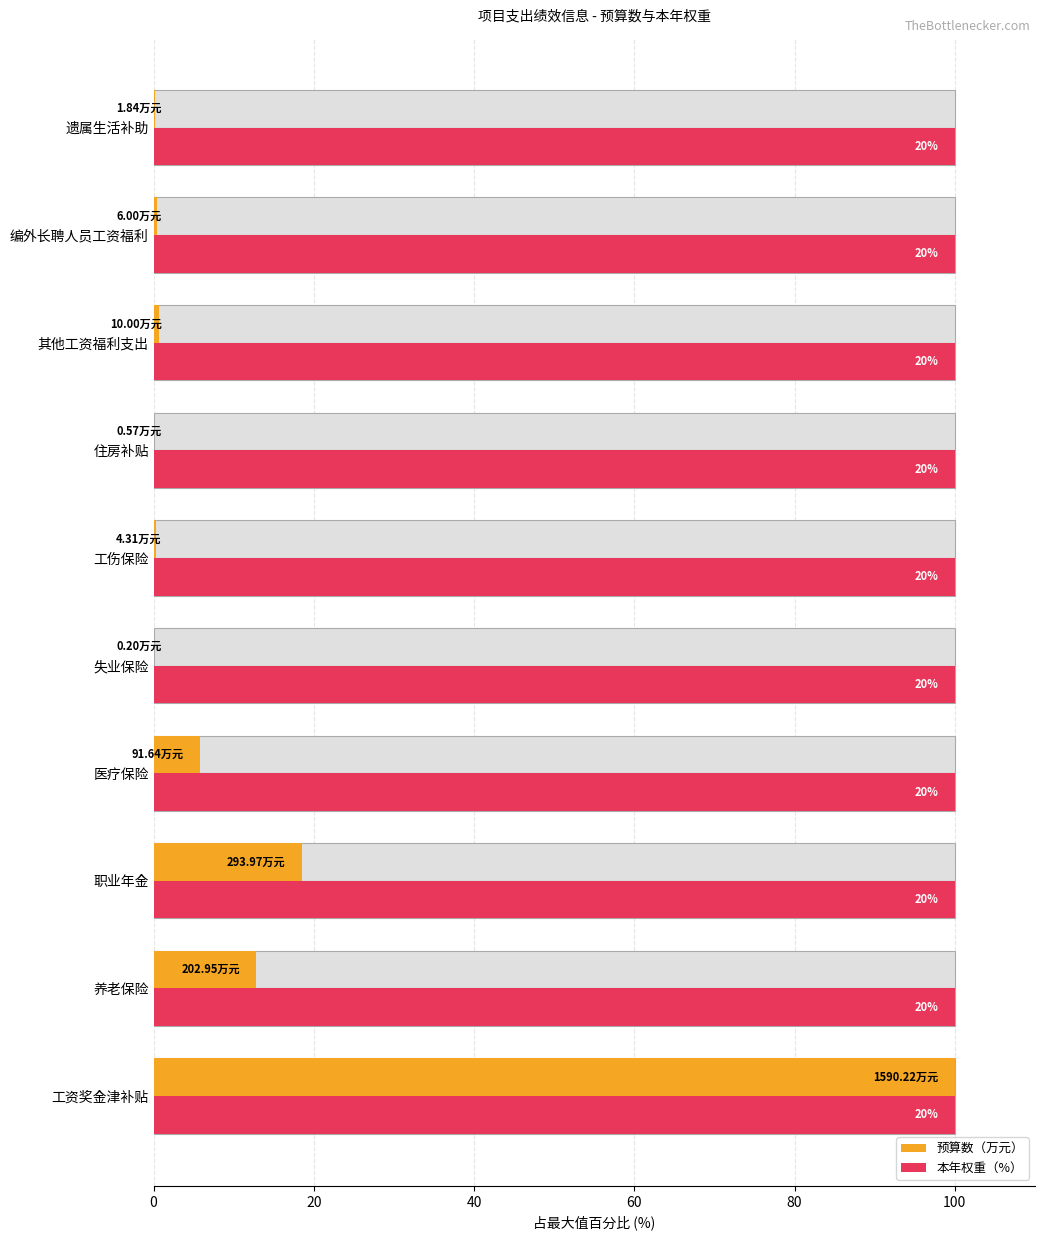

List the series in order of their overall mean, highest first.

预算数（万元）, 本年权重（%）